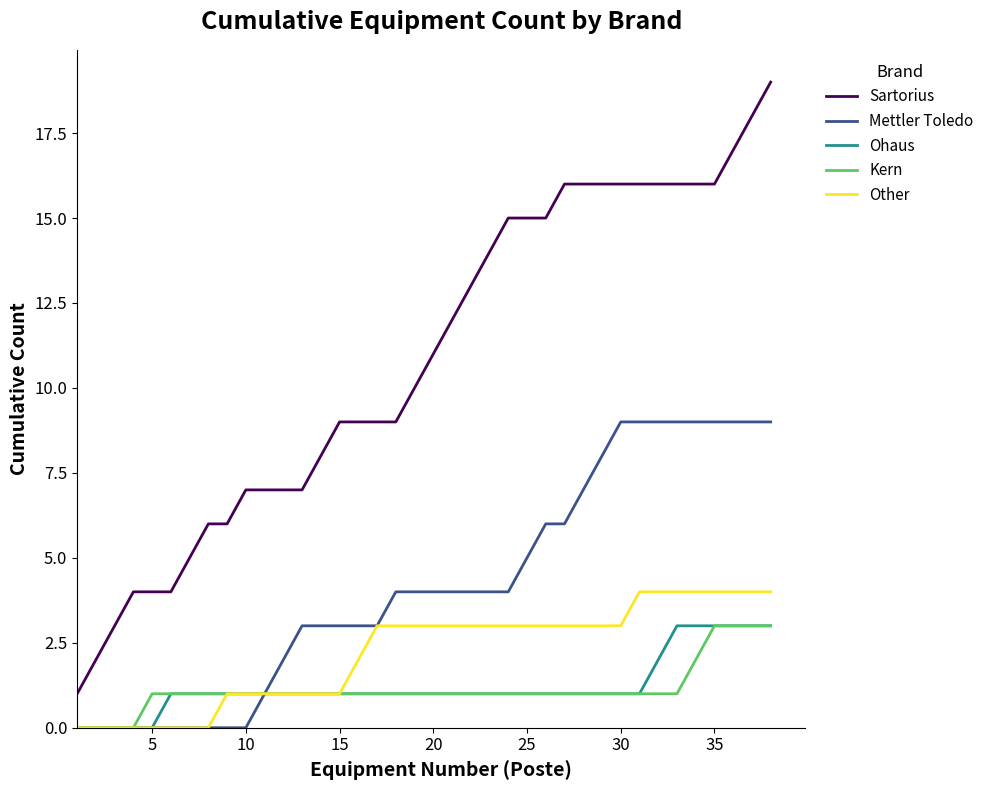

Which series has the largest range (max minus min)?

Sartorius